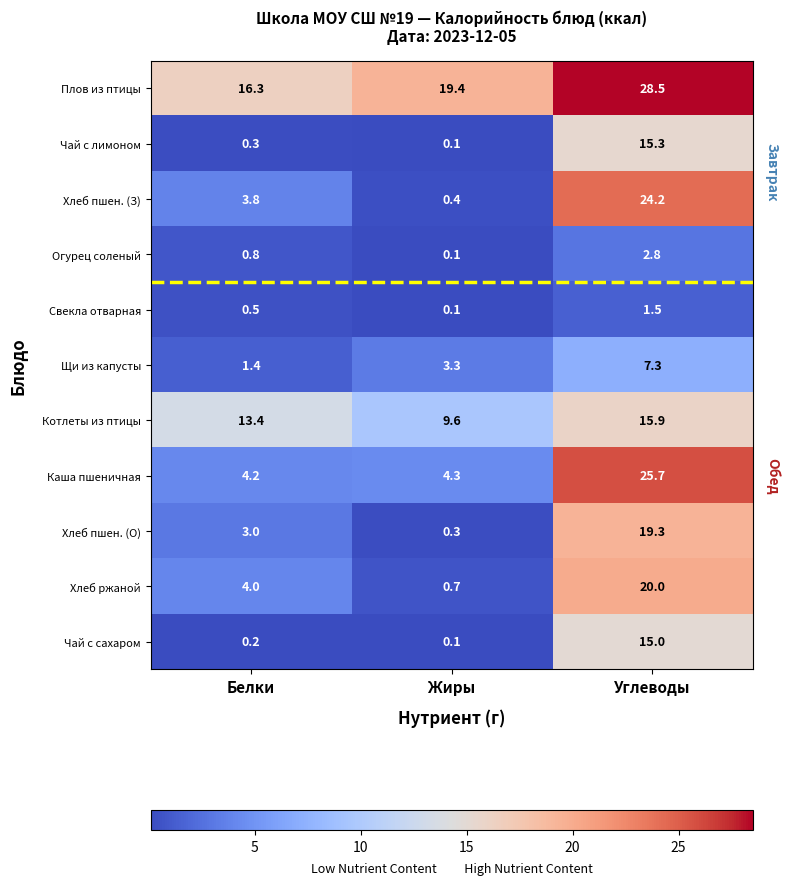

The value of Чай с лимоном at Белки is 0.3. True or false?

True